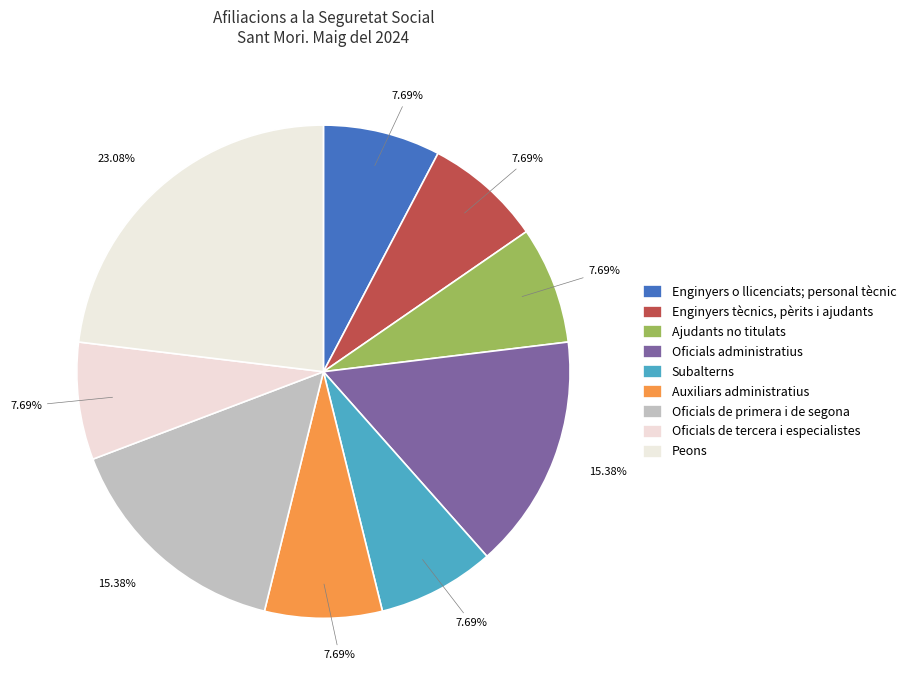

To the nearest percent, what percentage of the pie is Peons?

23%